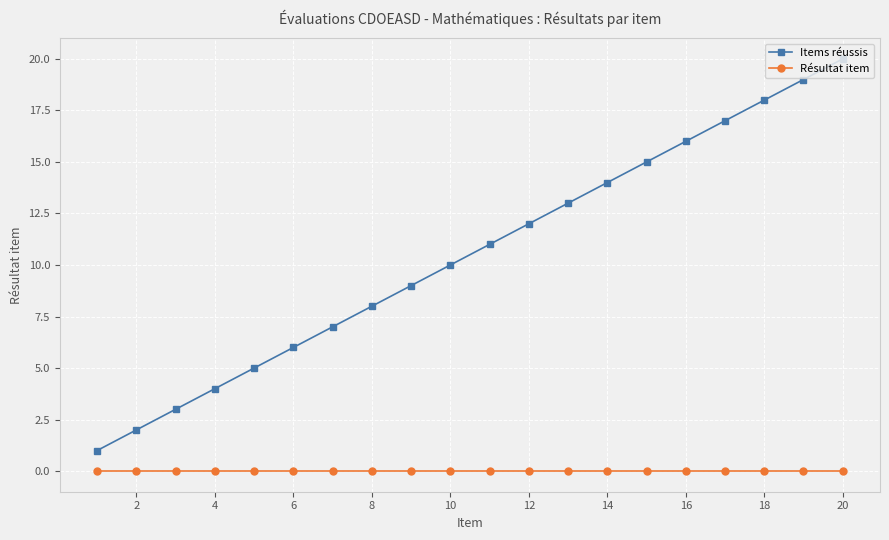

How many lines are shown in the chart?

2